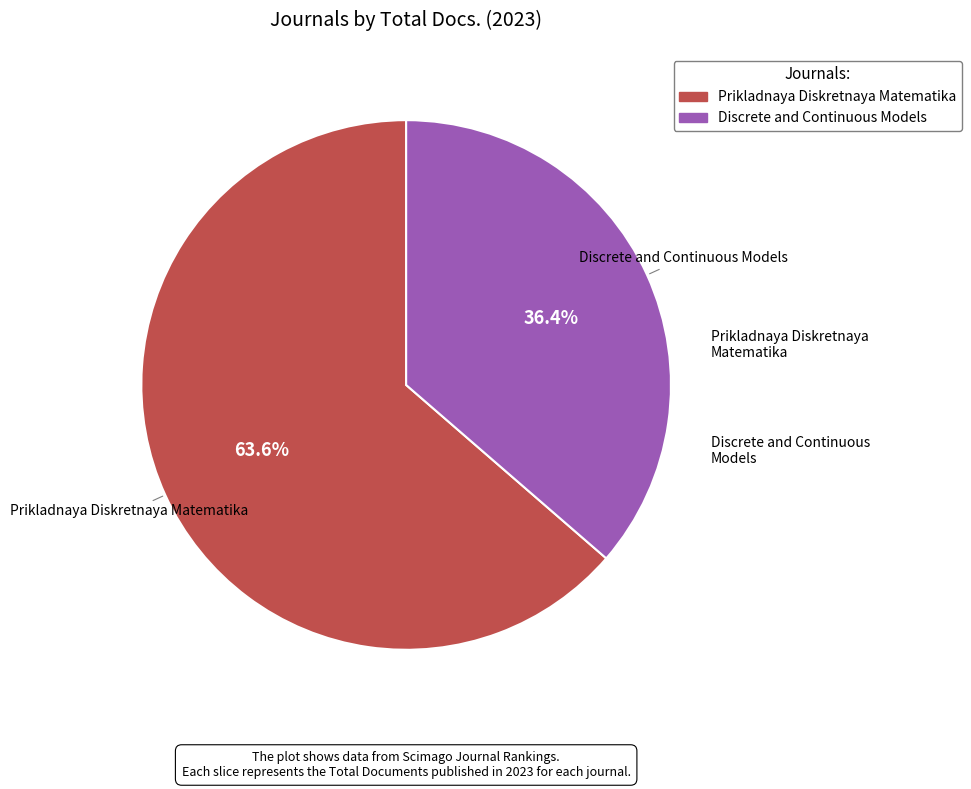

Is there any slice that represents more than half of the pie?

Yes